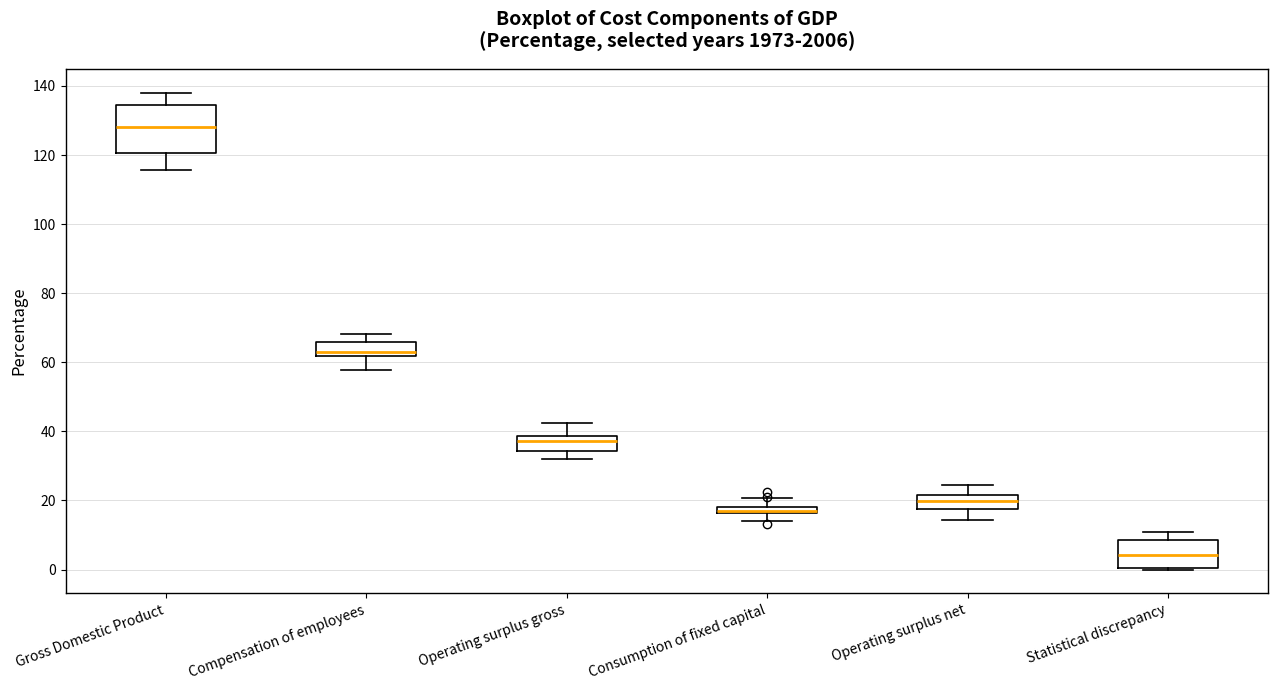

Comparing the boxes themselves (not the whiskers), which one is the tallest?

Gross Domestic Product